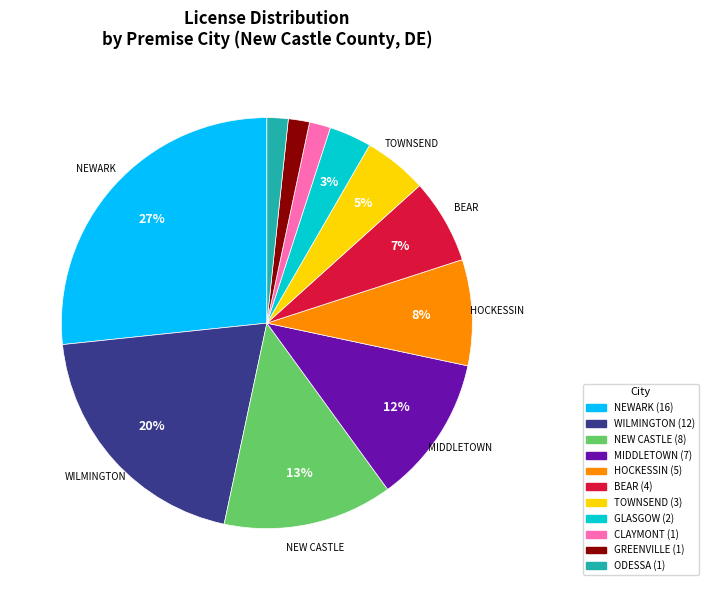

Is there any slice that represents more than half of the pie?

No